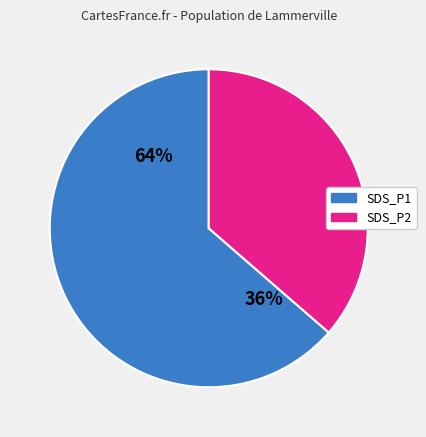

True or false: 28 accounts for 11% of the total.

False